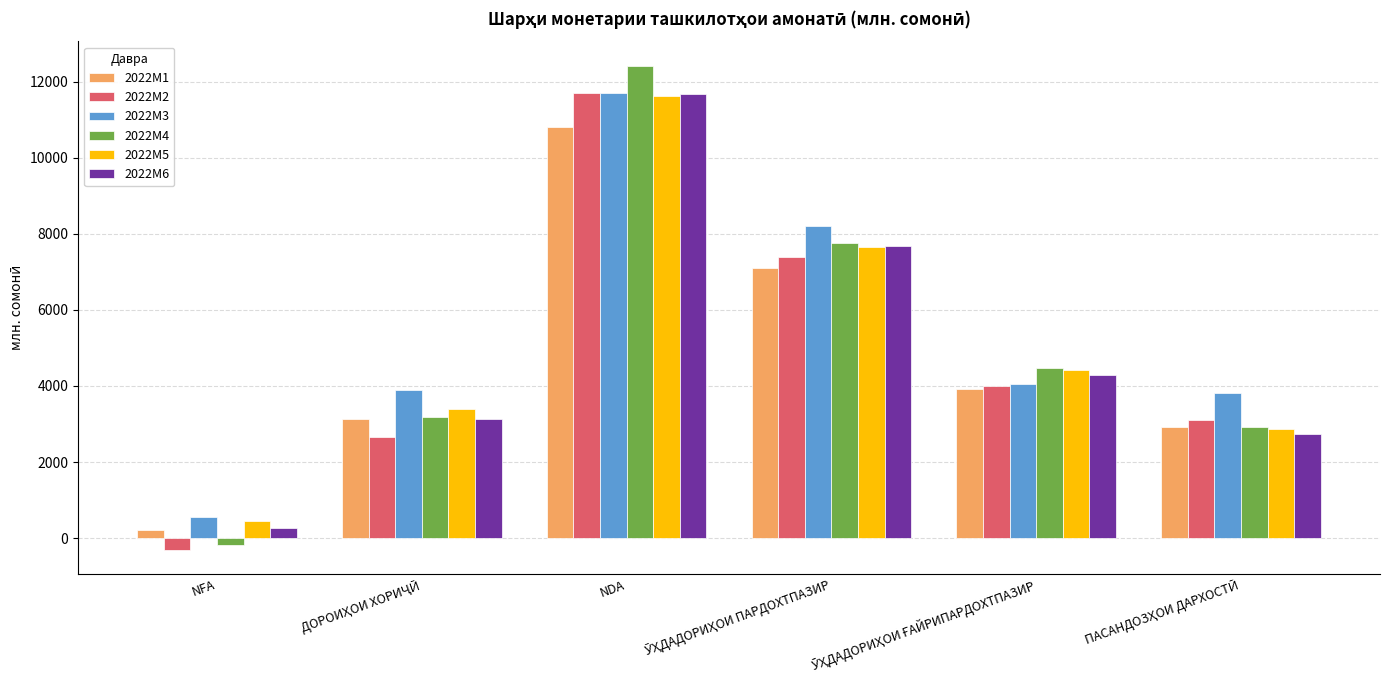

What is the sum of all 2022M4 values?

30579.8